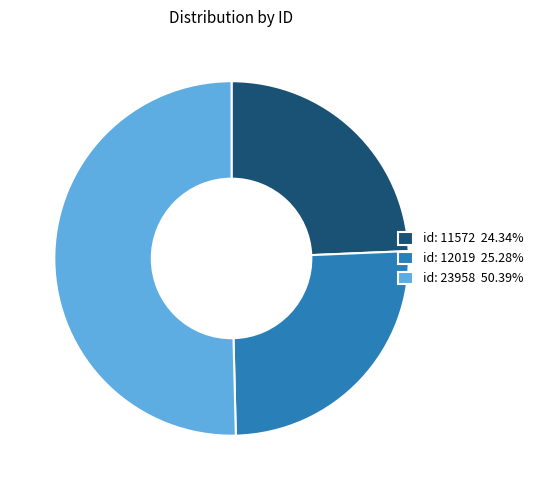

Approximately how many times larger is the value at id: 23958 50.39% compared to id: 11572 24.34%?

2.1